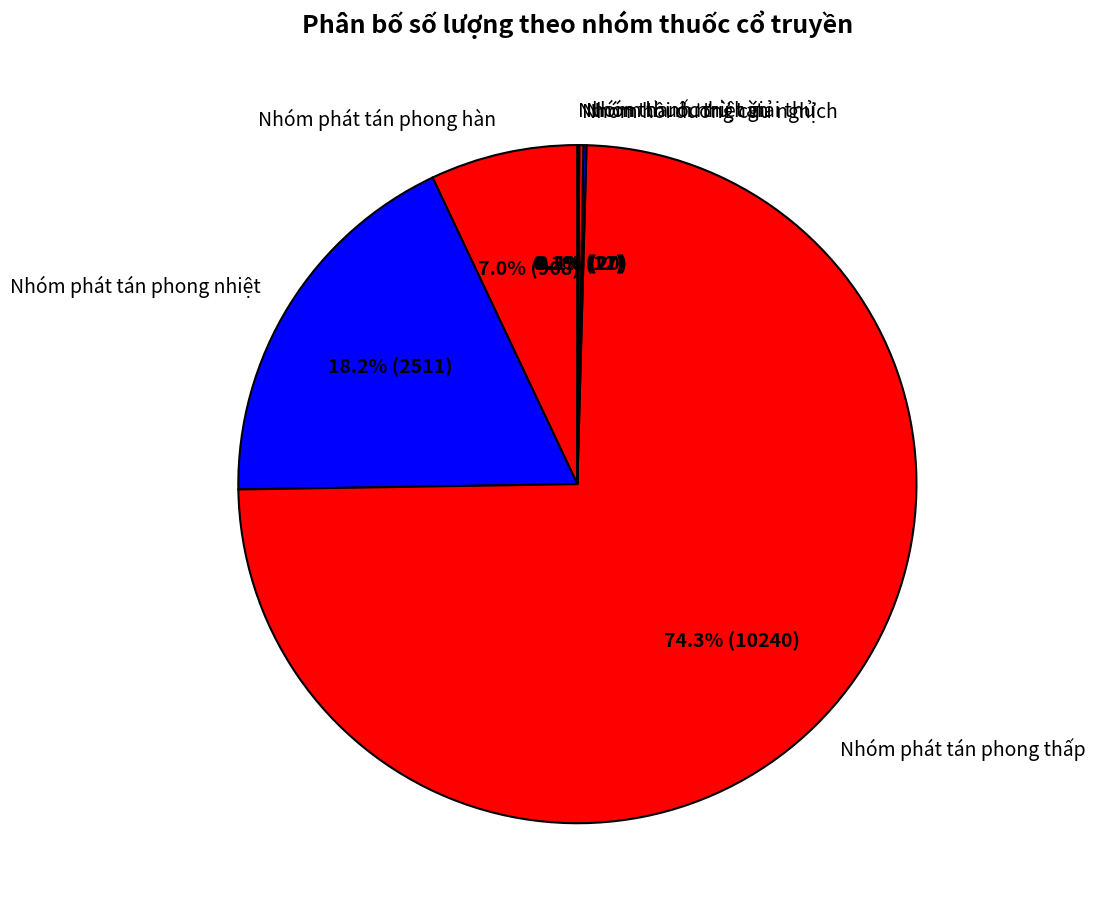

Is there any slice that represents more than half of the pie?

Yes